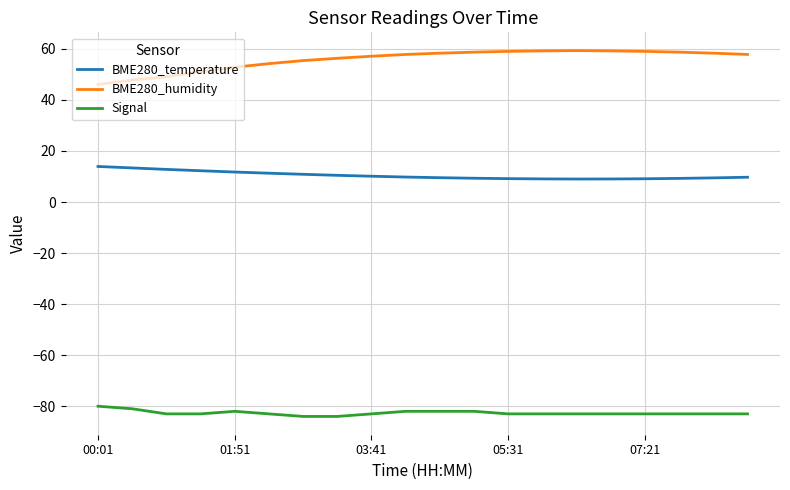

Which series has the widest spread of values?

BME280_humidity